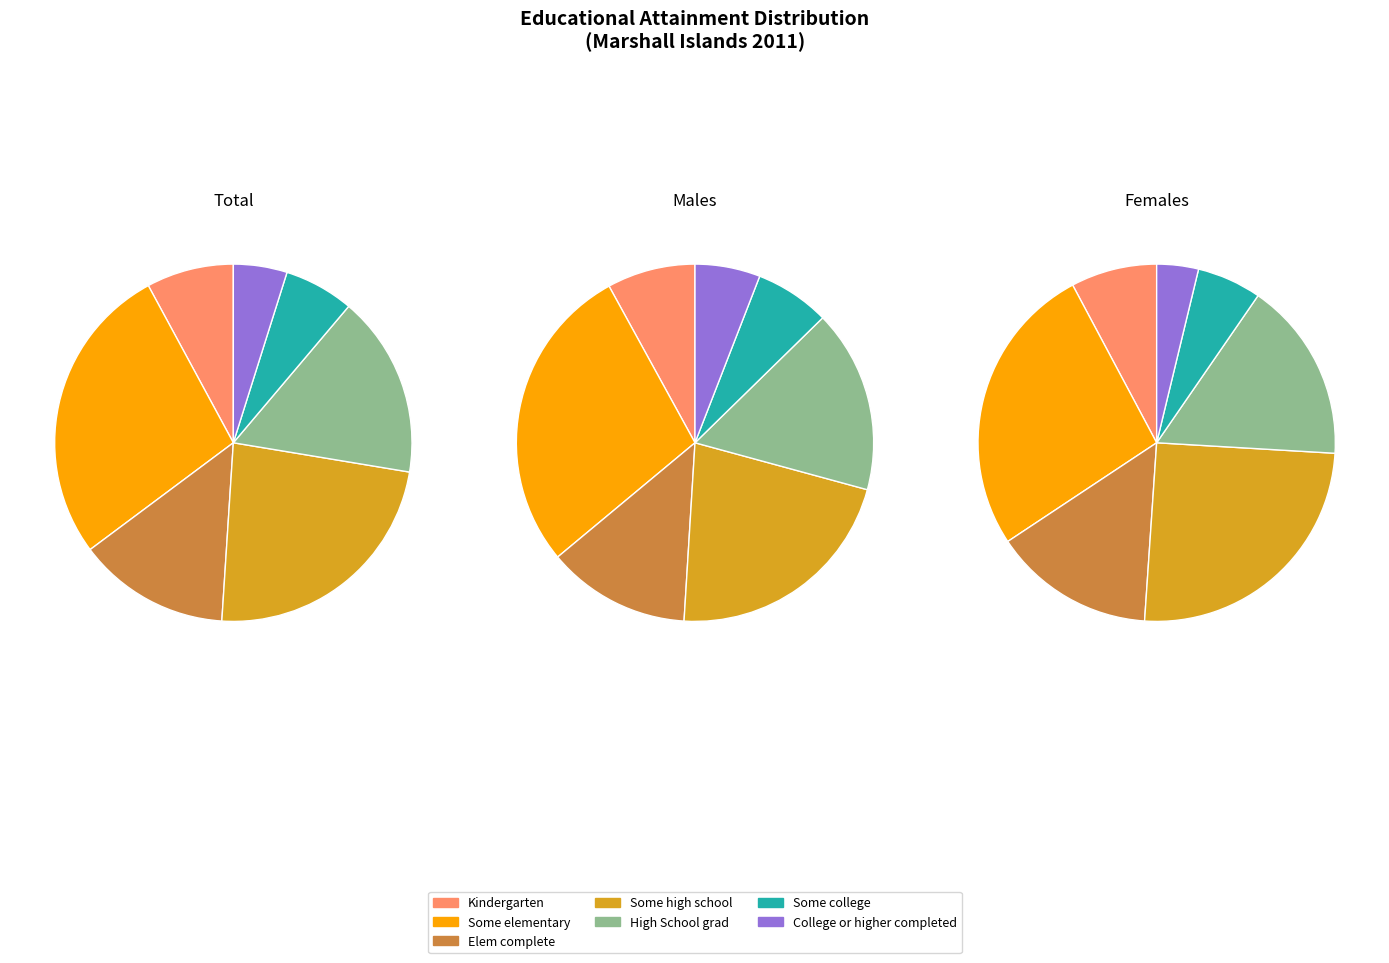

Rank the categories by value from lowest to highest.

College or higher completed, Some college, Kindergarten, Elem complete, High School grad, Some high school, Some elementary